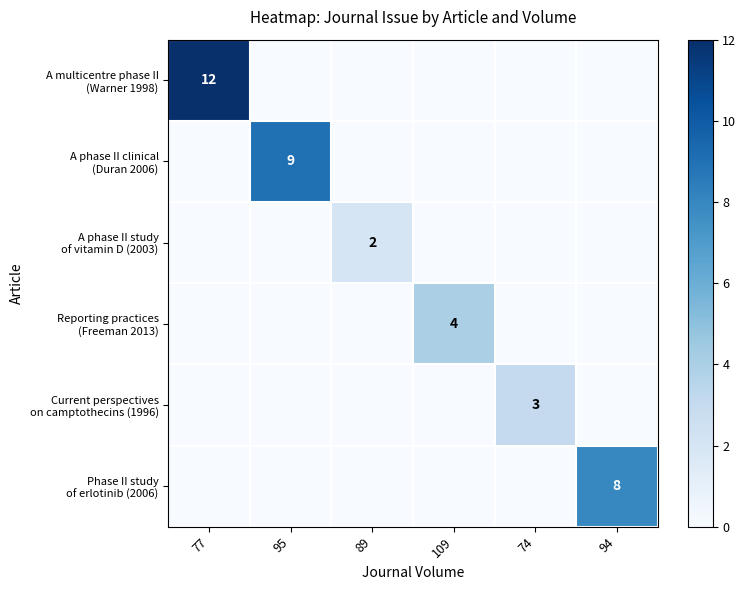

What is the sum of all A phase II study of vitamin D (2003) values?

2